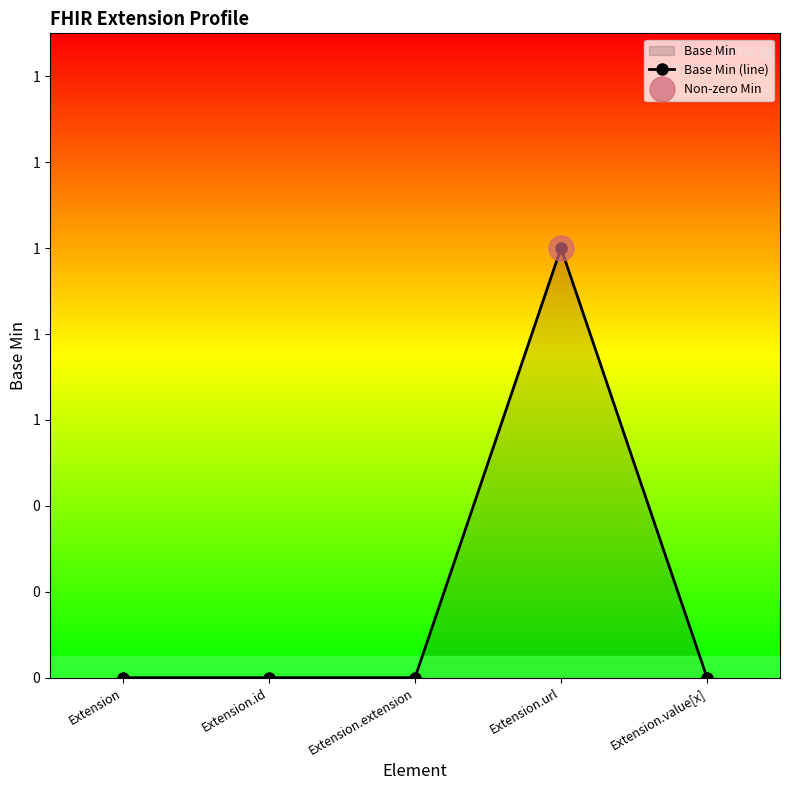

True or false: the data shows 0 at Extension.value[x].

True